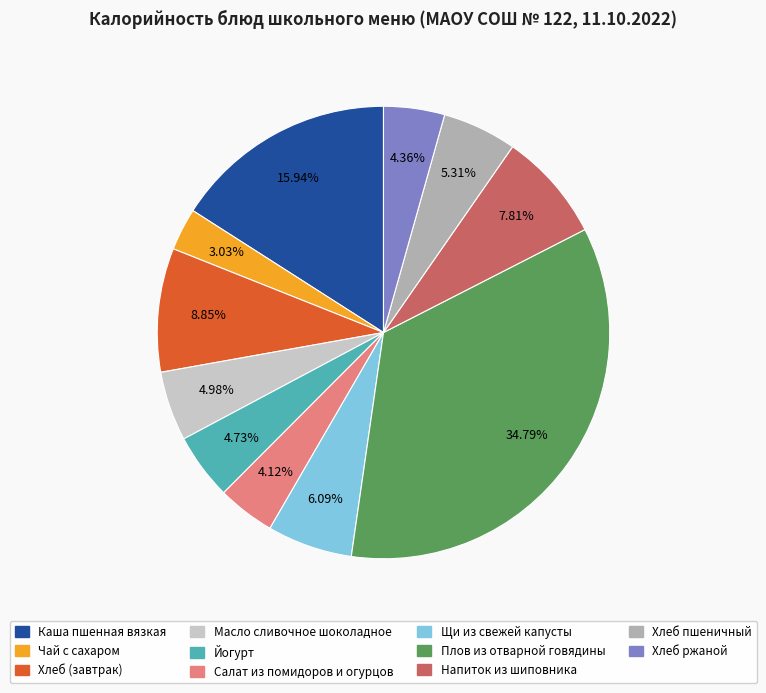

What percentage do Напиток из шиповника and Масло сливочное шоколадное together represent?

12.8%